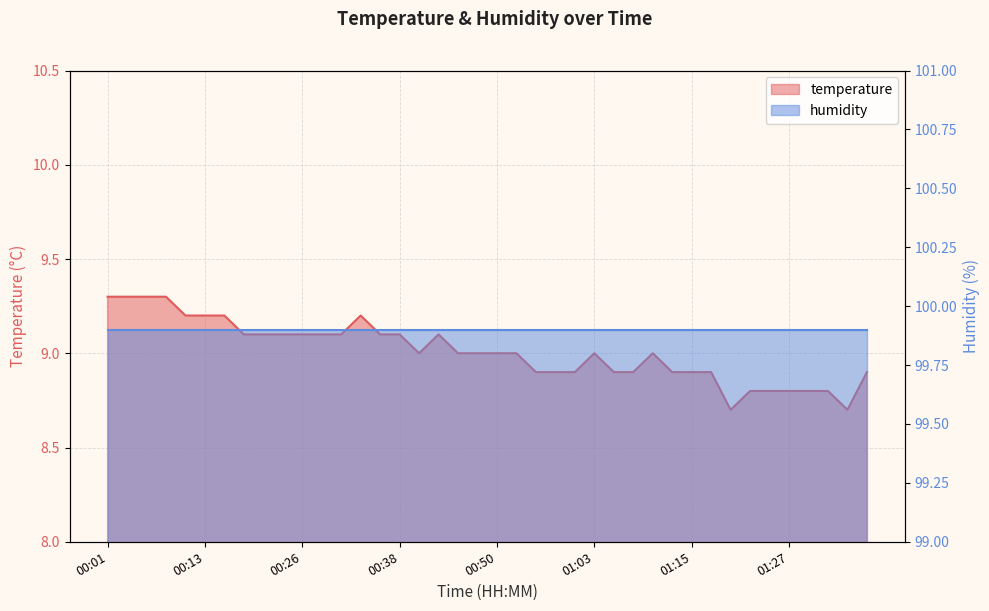

What is the maximum value shown in the chart?

9.3